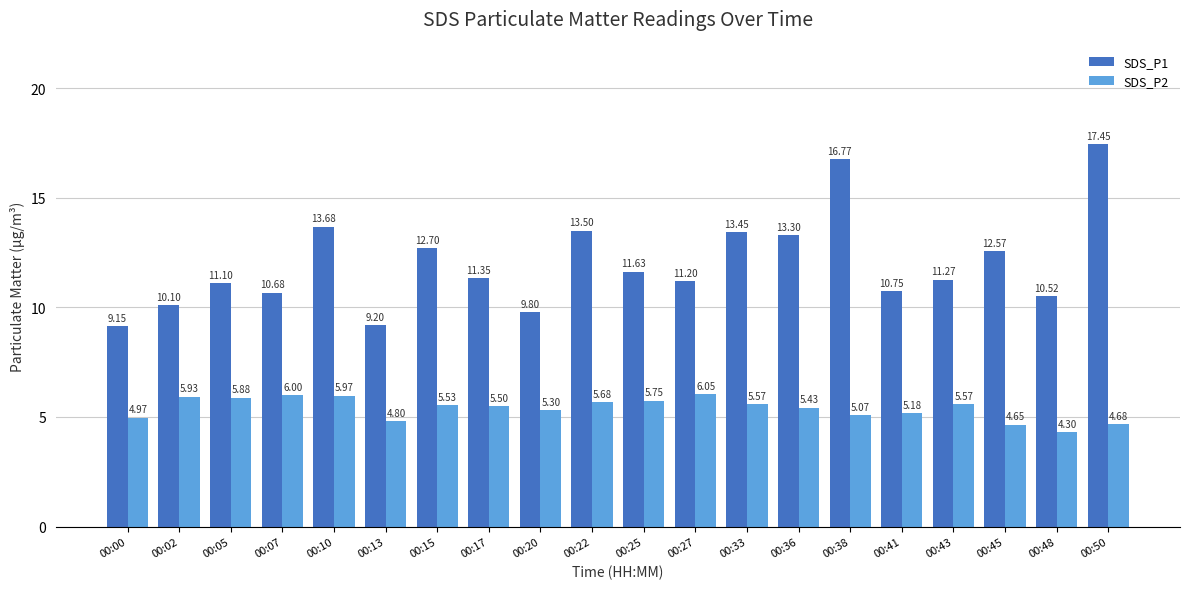

Between 00:15 and 00:36, which series saw the biggest shift?

SDS_P1